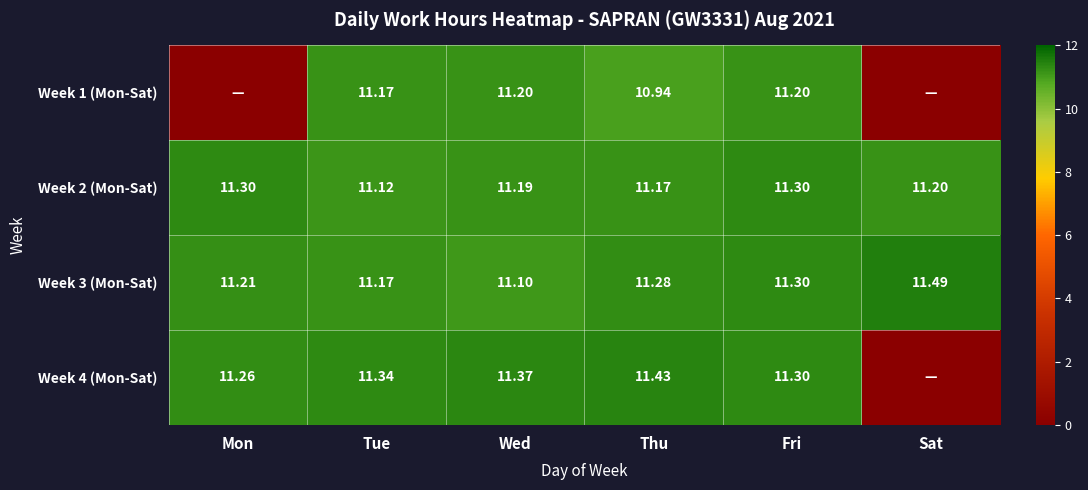

Between Tue and Thu, which series saw the biggest shift?

Week 1 (Mon-Sat)